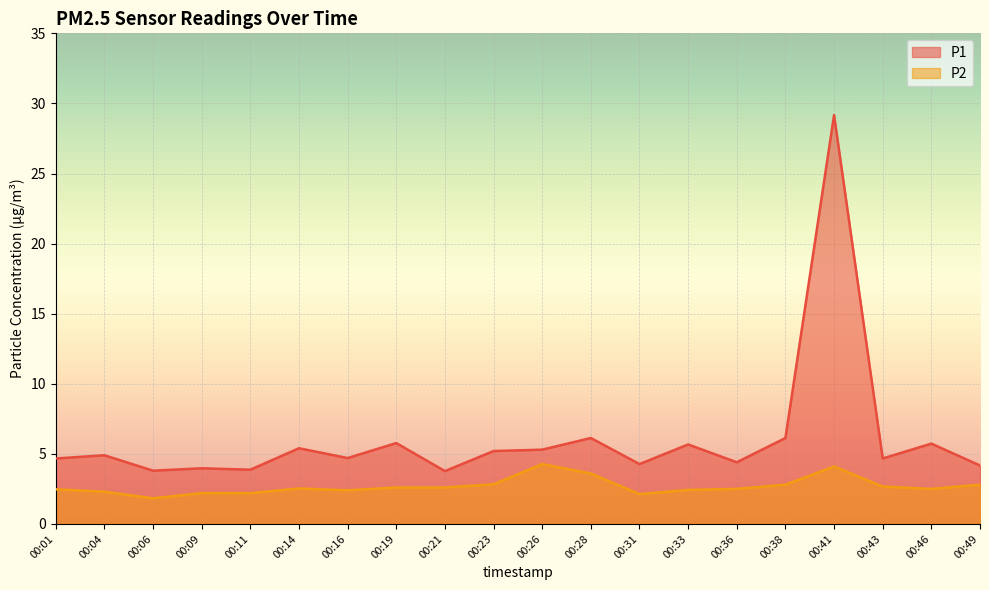

What are all the series names shown in the legend?

P1, P2